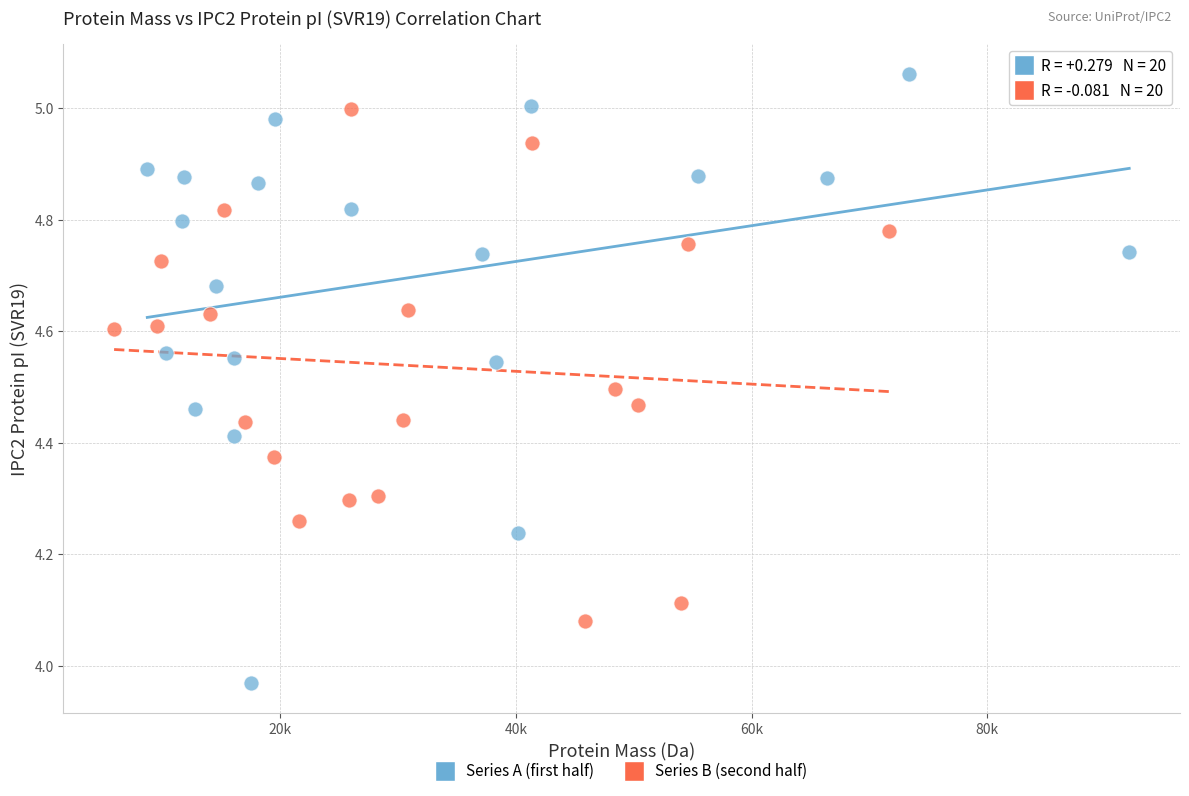

Which series contains the highest Y value?

Series A (first half)